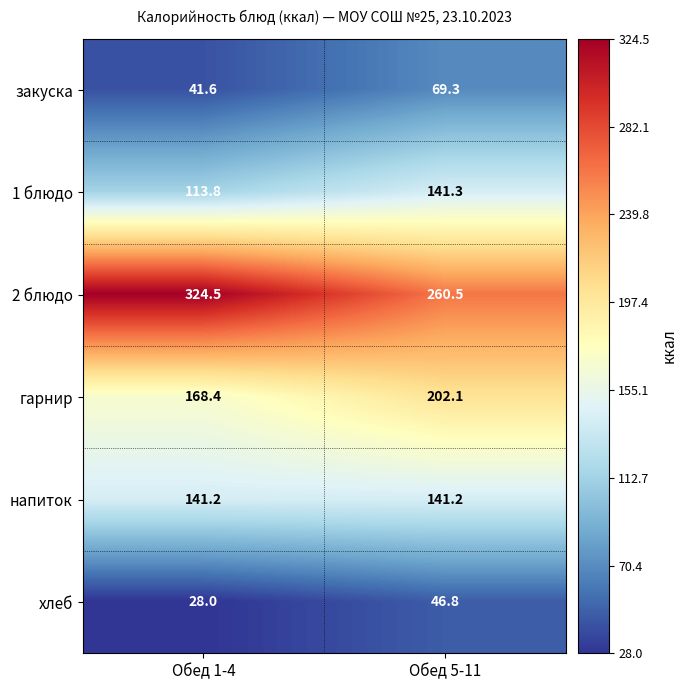

Which series has the largest range (max minus min)?

2 блюдо